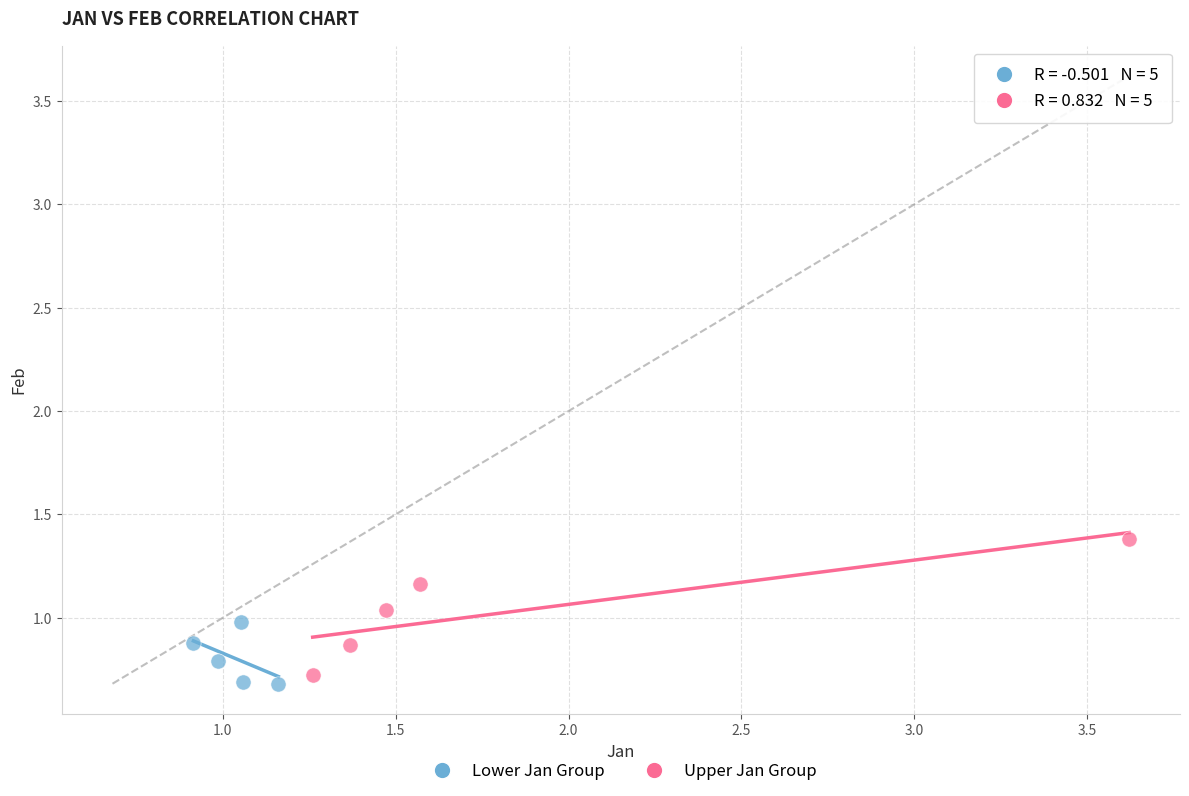

Which series reaches the maximum Y coordinate?

Upper Jan Group